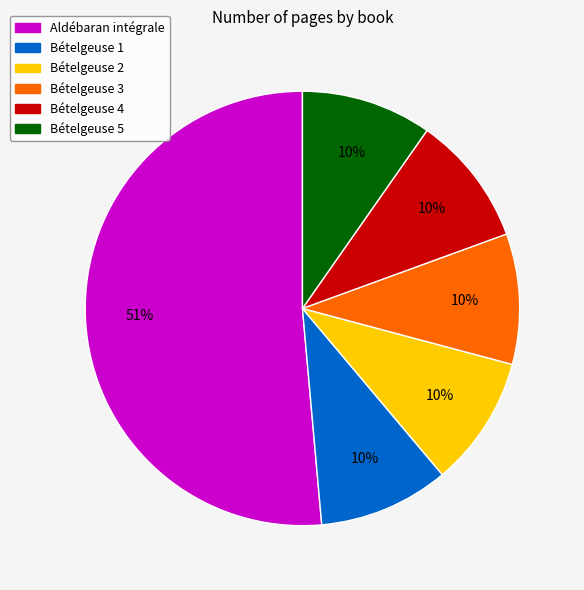

Do Bételgeuse 2 and Bételgeuse 3 together represent more than half of the pie?

No